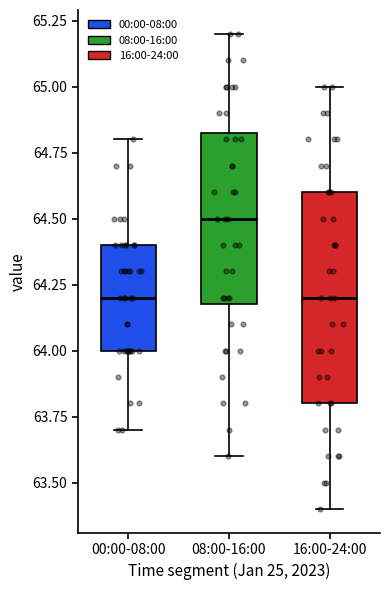

Which box has the highest median line?

08:00-16:00